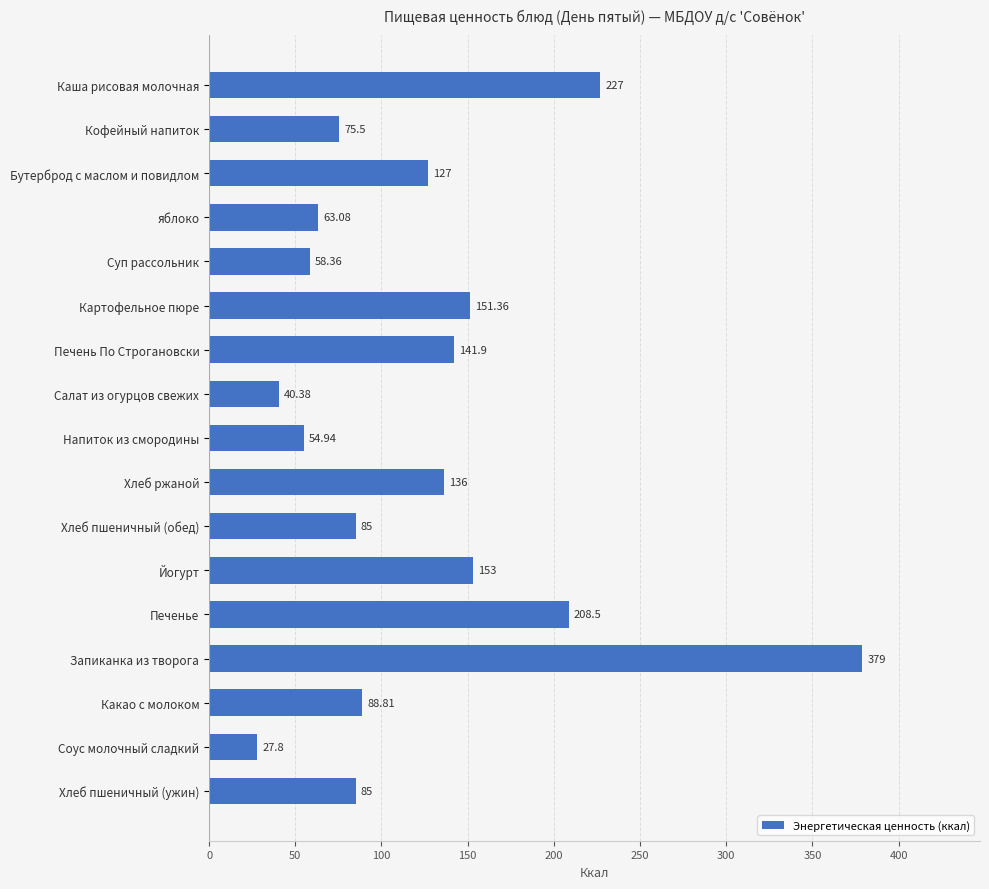

What is the sum of all values?

2102.6